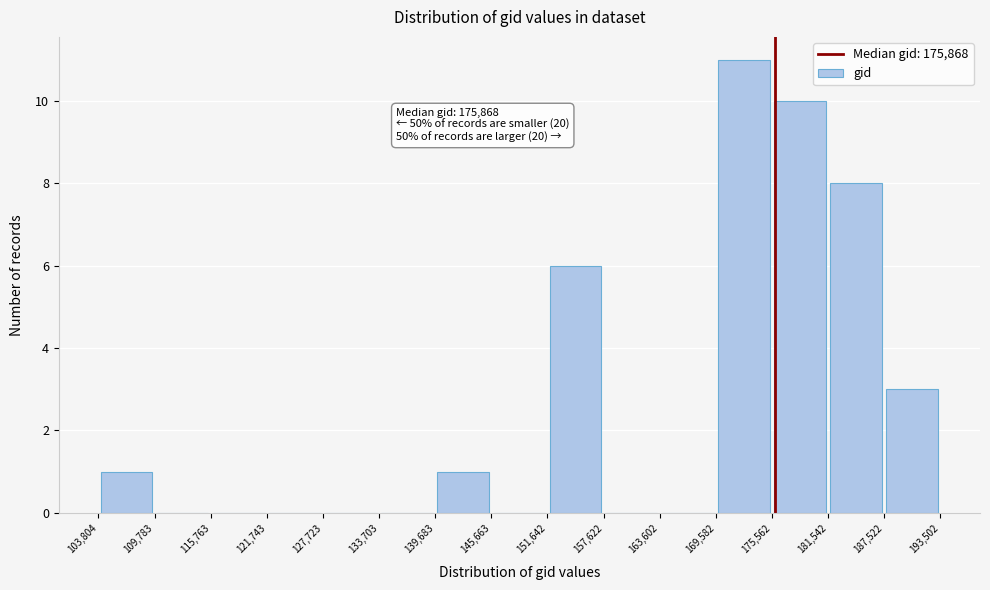

Over which range of the x-axis is the bar tallest?

169,582 to 175,562